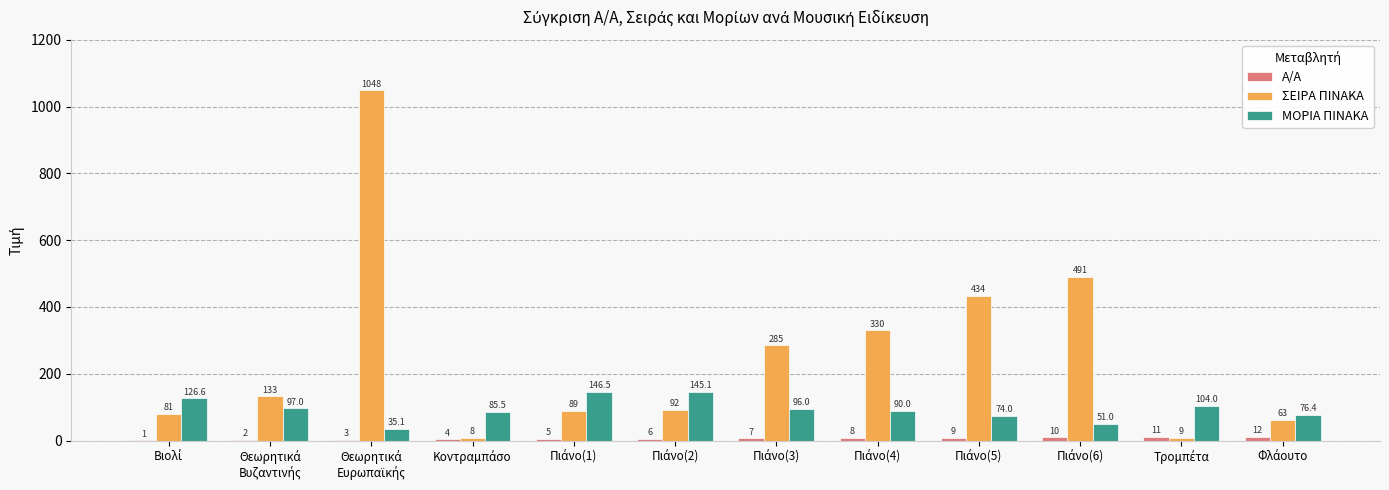

How many groups of bars are there?

12